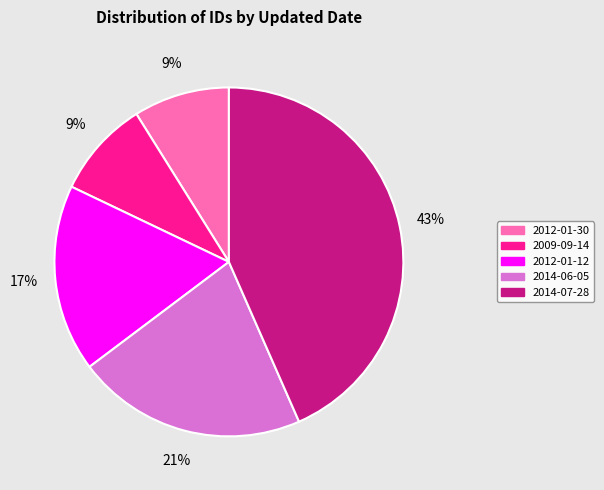

How many segments does this pie chart have?

5